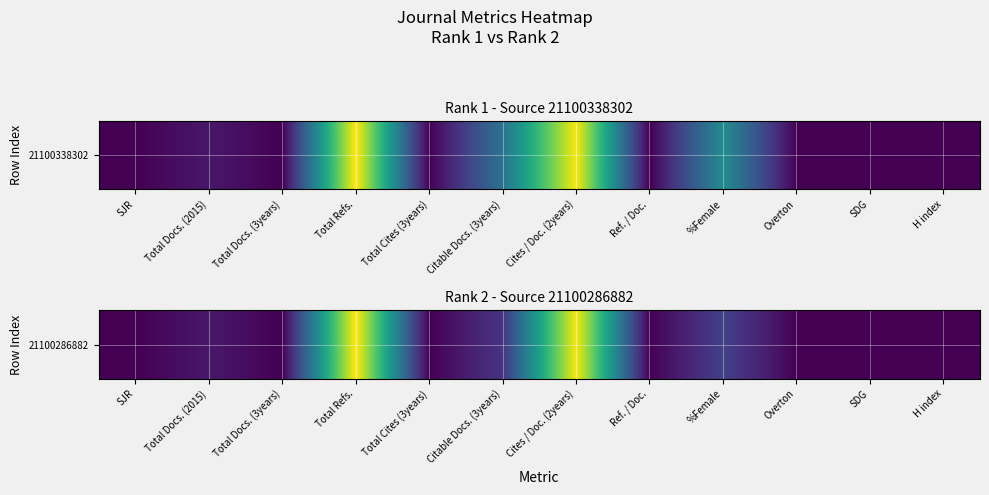

Reading left to right, list all the values displayed in this chart.

SJR=0	Total Docs. (2015)=5	Total Docs. (3years)=0	Total Refs.=78	Total Cites (3years)=0	Citable Docs. (3years)=12	Cites / Doc. (2years)=77	Ref. / Doc.=0	%Female=15	Overton=0	SDG=0	H index=0